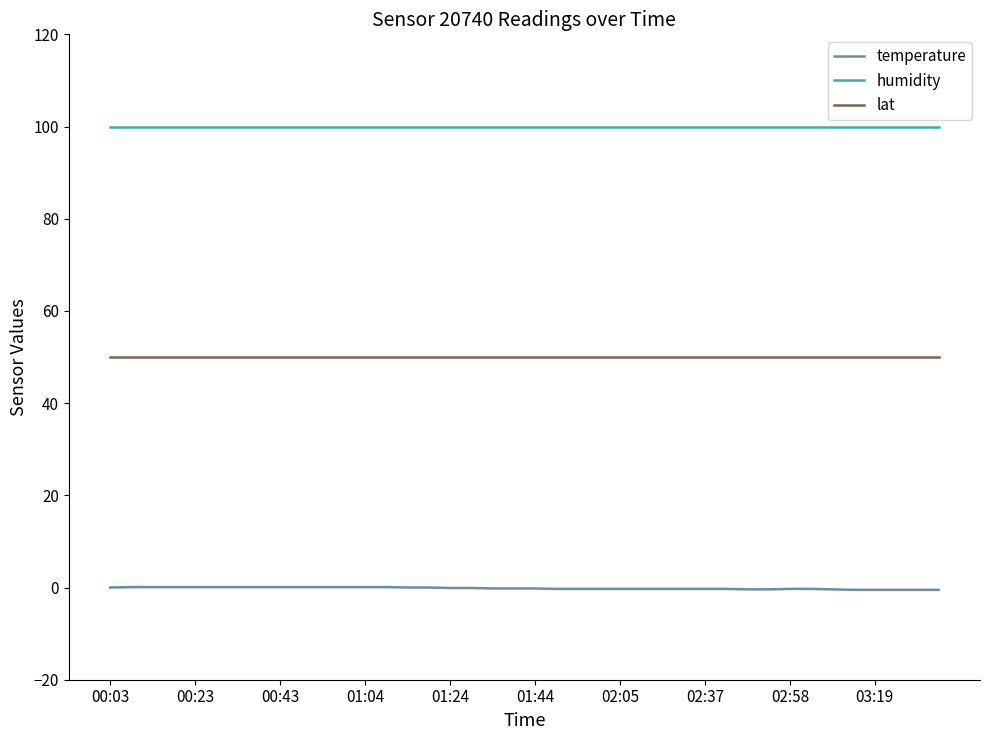

Which series has the widest spread of values?

temperature